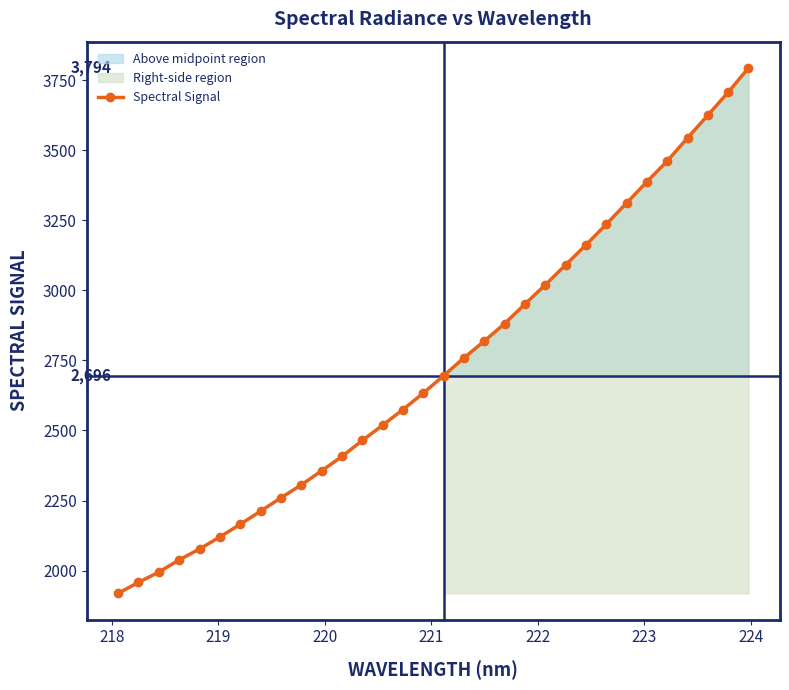

Reading left to right, extract all data points from this chart.

1918.9	1957.8	1994.6	2038.2	2077.0	2120.0	2165.3	2211.9	2259.7	2305.8	2356.1	2407.3	2464.3	2518.9	2574.9	2633.4	2695.7	2759.4	2819.3	2881.7	2951.3	3020.0	3091.0	3162.3	3236.1	3312.0	3387.9	3461.8	3544.1	3625.5	3707.2	3794.1